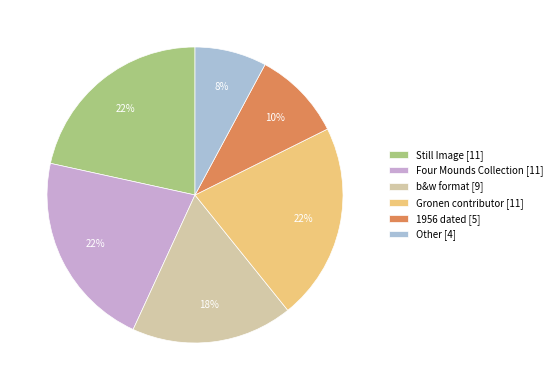

Is Other [4] the majority of the pie?

No